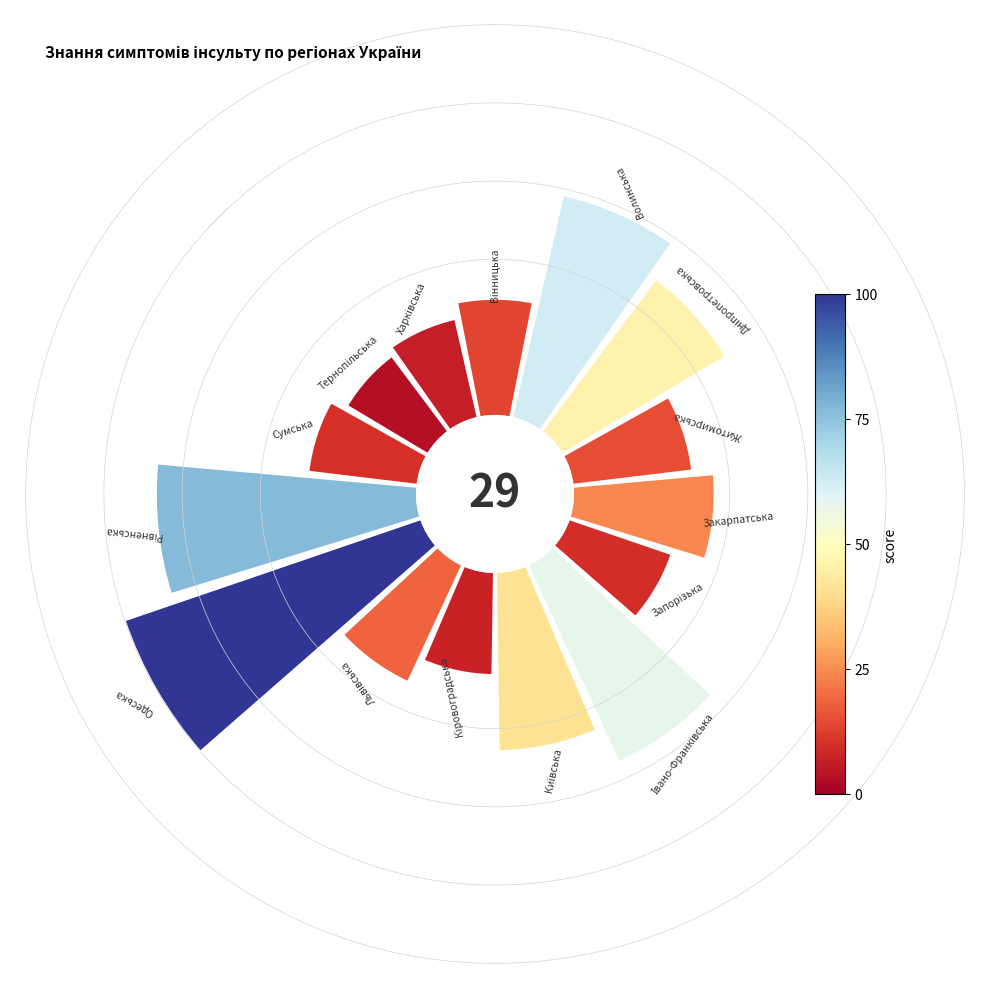

The Київська slice represents 7% of the pie. True or false?

True